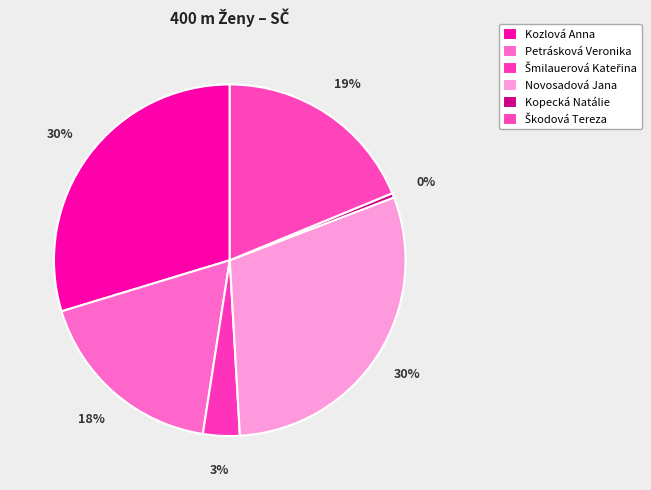

What is the smallest slice in the pie chart?

Kopecká Natálie